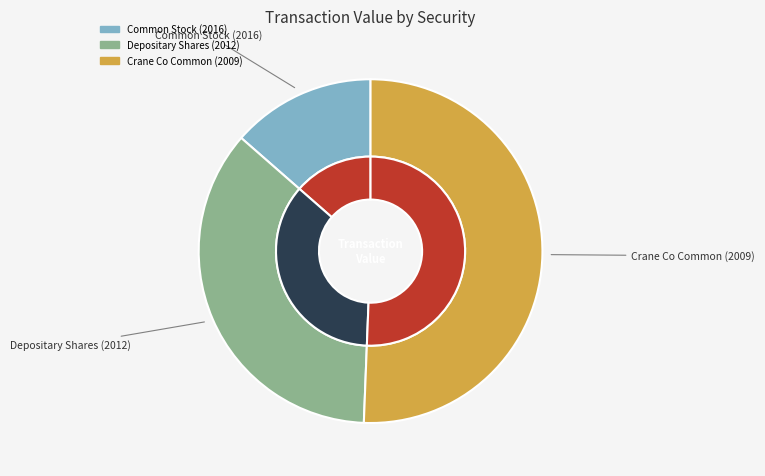

To the nearest percent, what is the combined percentage of Depositary Shares (2012) and Common Stock (2016)?

49%